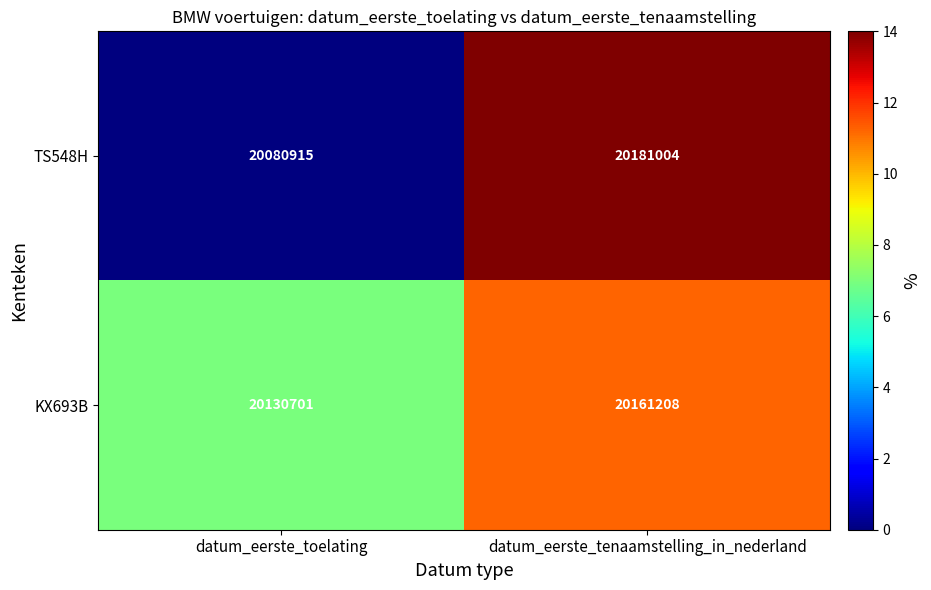

Which series has the largest range (max minus min)?

TS548H